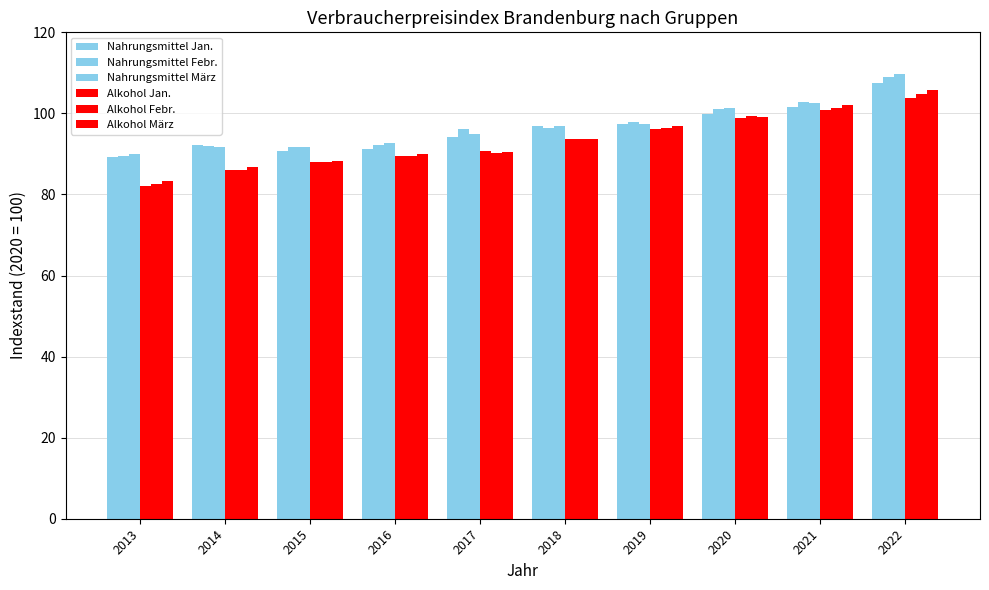

True or false: Nahrungsmittel März has a value of 180.3 at 2021.

False